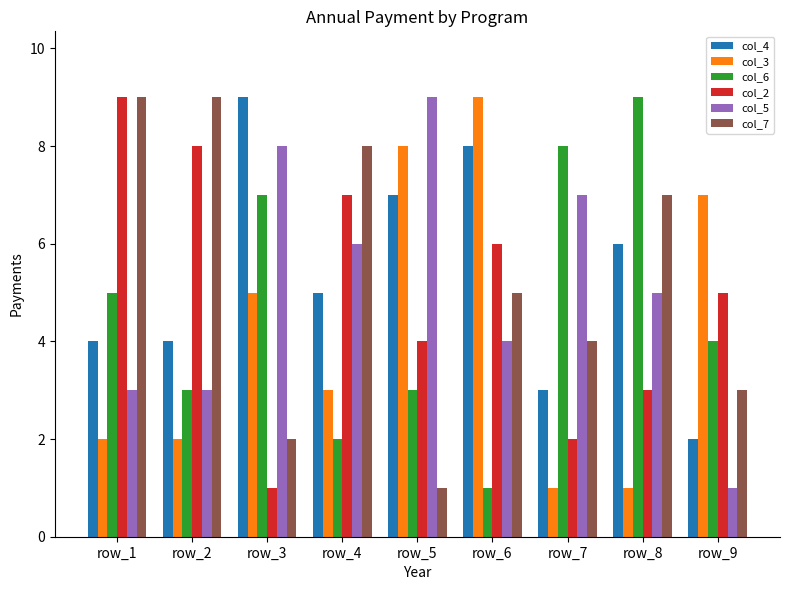

The col_7 series shows 8 at row_4. True or false?

True